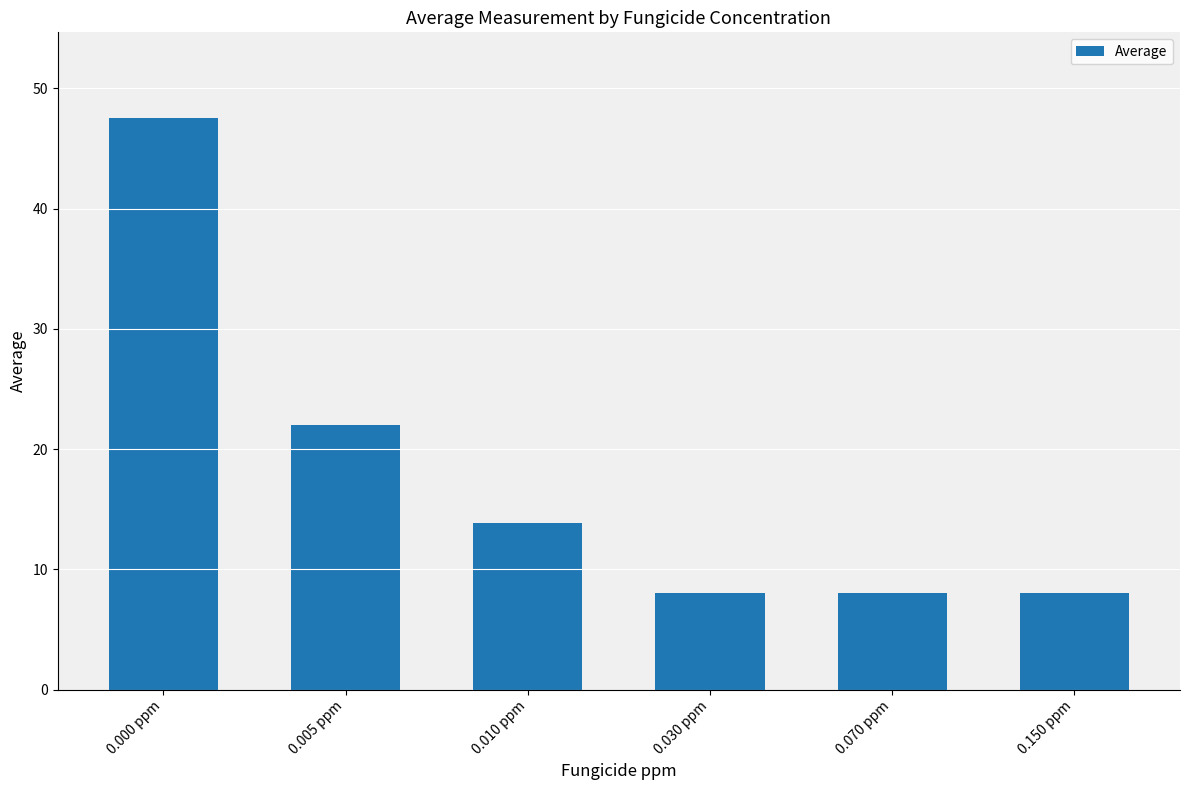

Between 0.010 ppm and 0.005 ppm, which is larger?

0.005 ppm